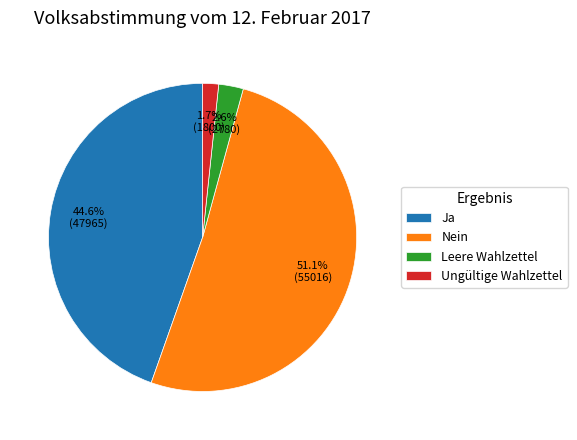

How many slices are in this pie chart?

4